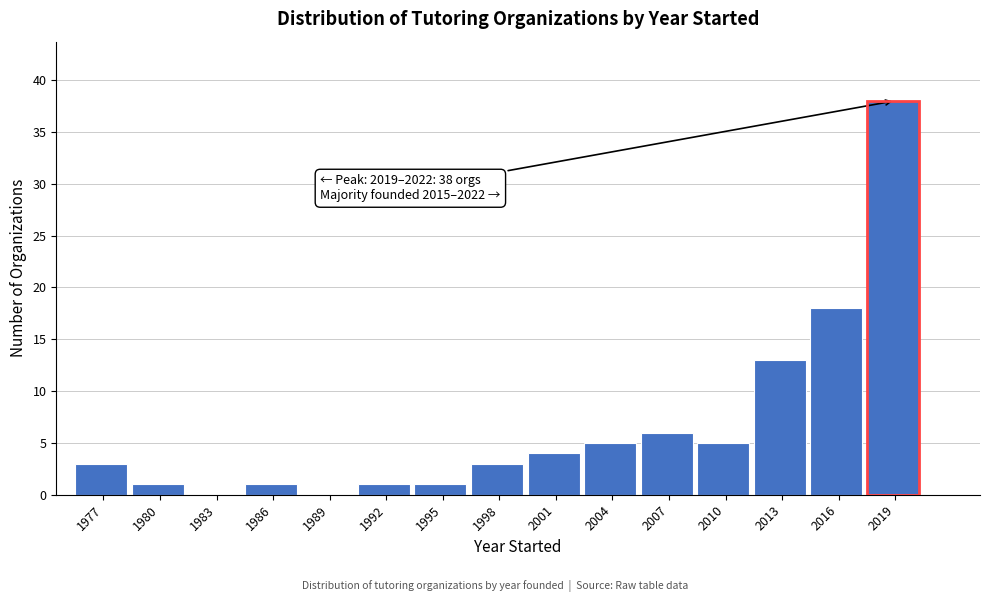

Reading right to left, what are all the values shown in this chart?

2019=38	2016=18	2013=13	2010=5	2007=6	2004=5	2001=4	1998=3	1995=1	1992=1	1989=0	1986=1	1983=0	1980=1	1977=3